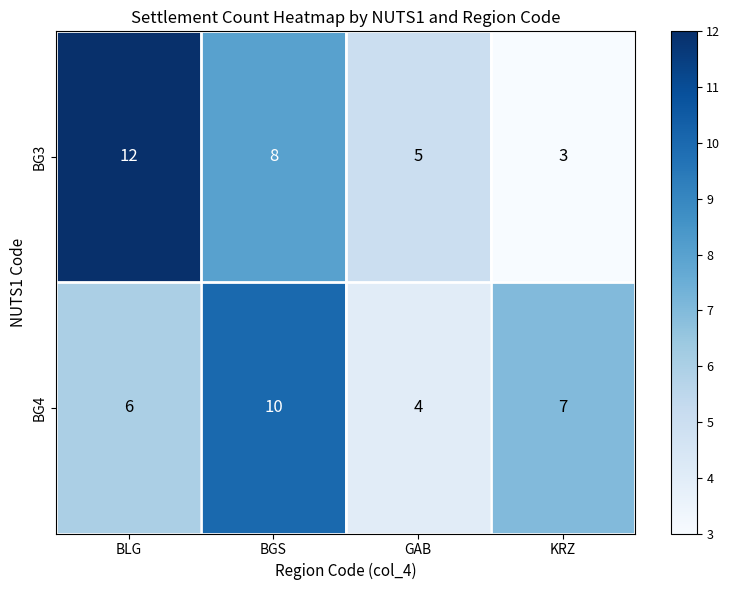

What is the smallest value displayed?

3